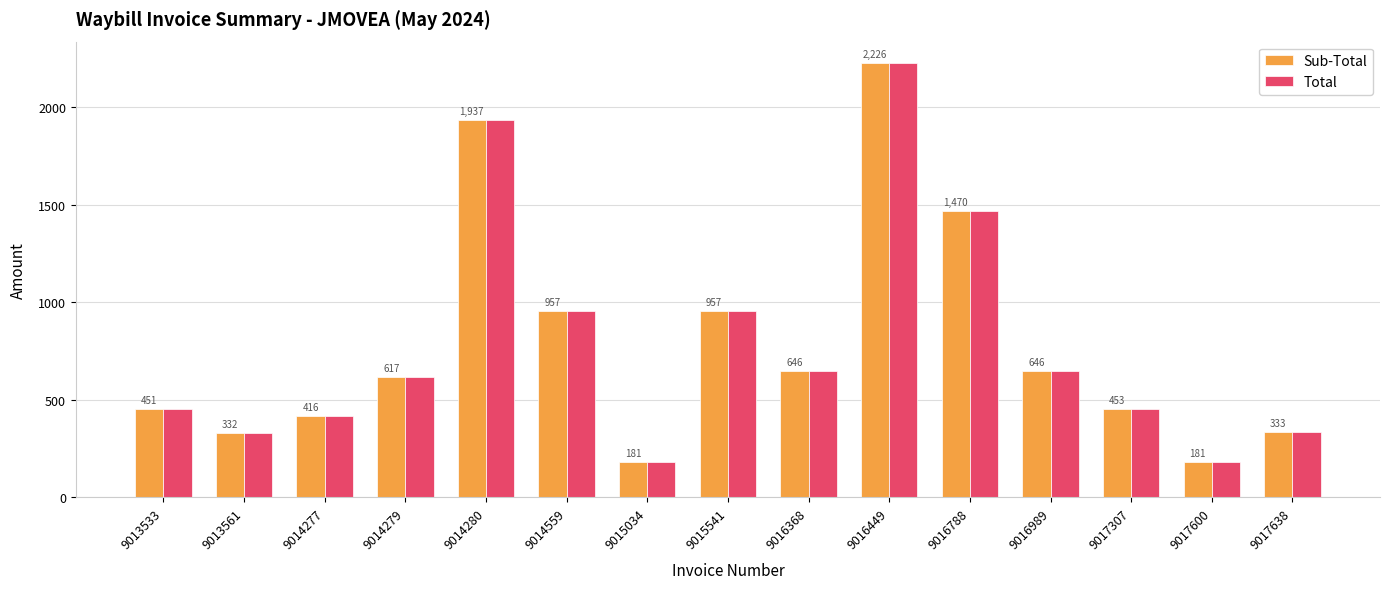

Is the value of Total at 9016989 greater than the value of Sub-Total at 9013561?

Yes